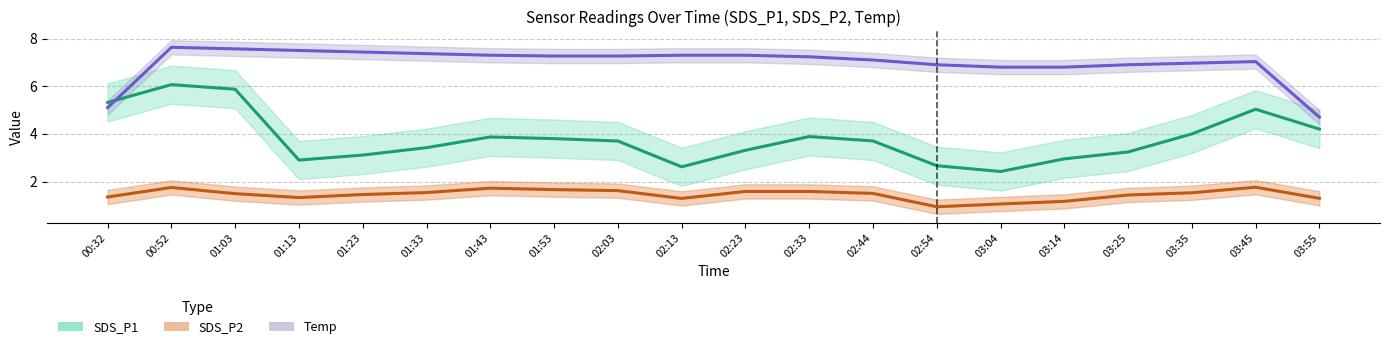

The value of SDS_P1 at 01:13 is 2.9. True or false?

True